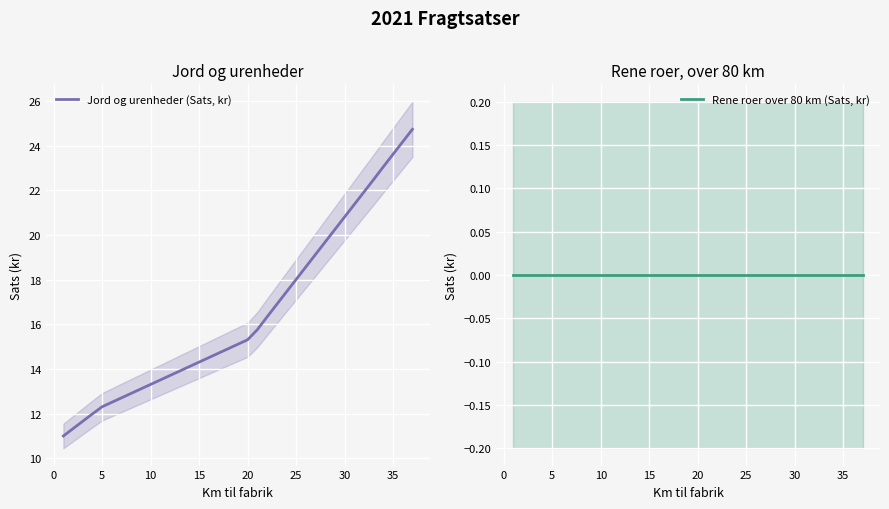

The Jord og urenheder (Sats, kr) series shows 13.3 at 10. True or false?

True